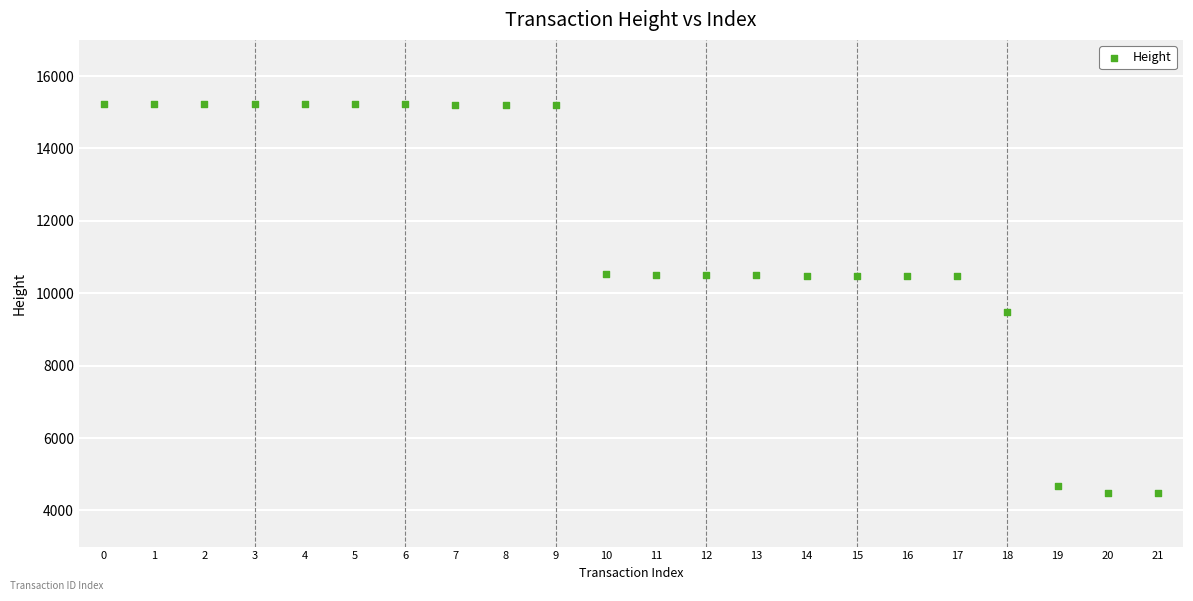

What Y value in the scatter plot is closest to 9842?

9493